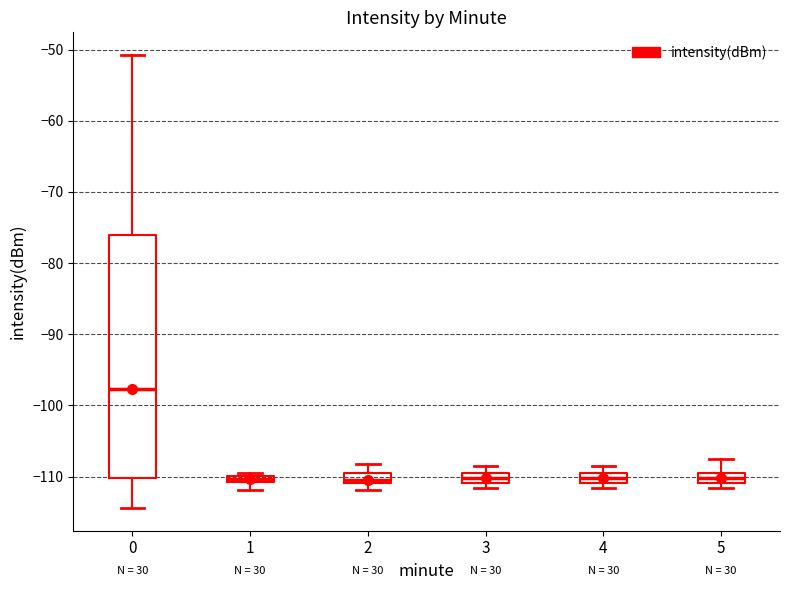

Comparing the boxes themselves (not the whiskers), which one is the tallest?

0